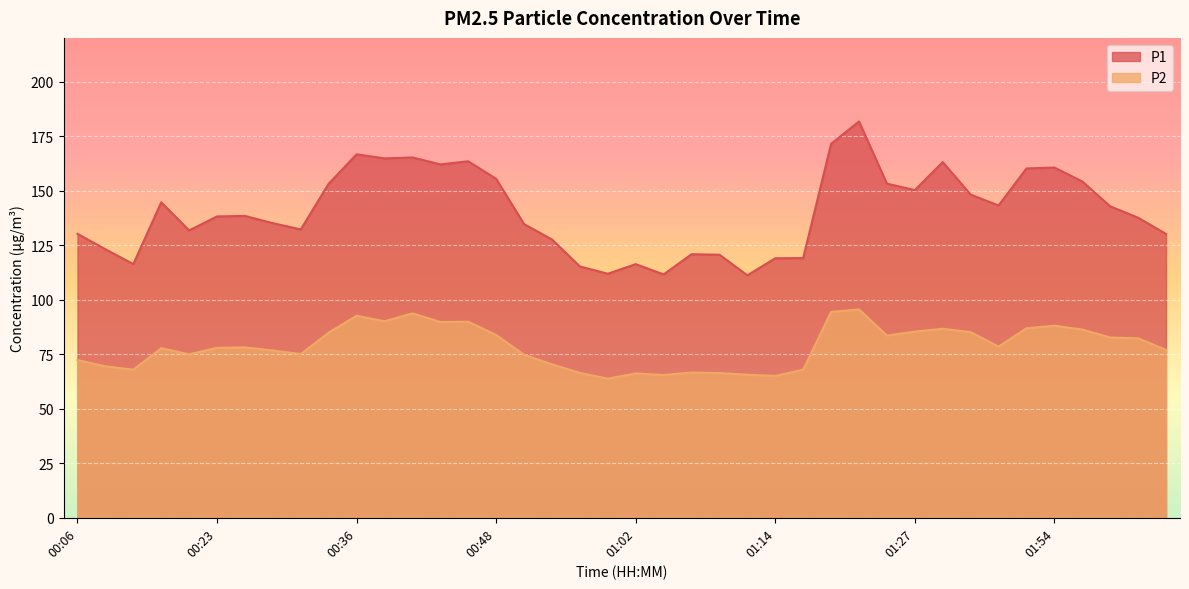

List the labels in order of P2 value, smallest first.

00:59, 01:14, 01:04, 01:12, 01:02, 01:09, 00:56, 01:07, 01:17, 00:12, 00:09, 00:53, 00:06, 00:51, 00:21, 00:31, 00:28, 02:07, 00:18, 00:23, 00:26, 01:47, 02:04, 02:00, 01:24, 00:48, 00:33, 01:32, 01:27, 01:57, 01:29, 01:50, 01:54, 00:43, 00:46, 00:38, 00:36, 00:41, 01:19, 01:22